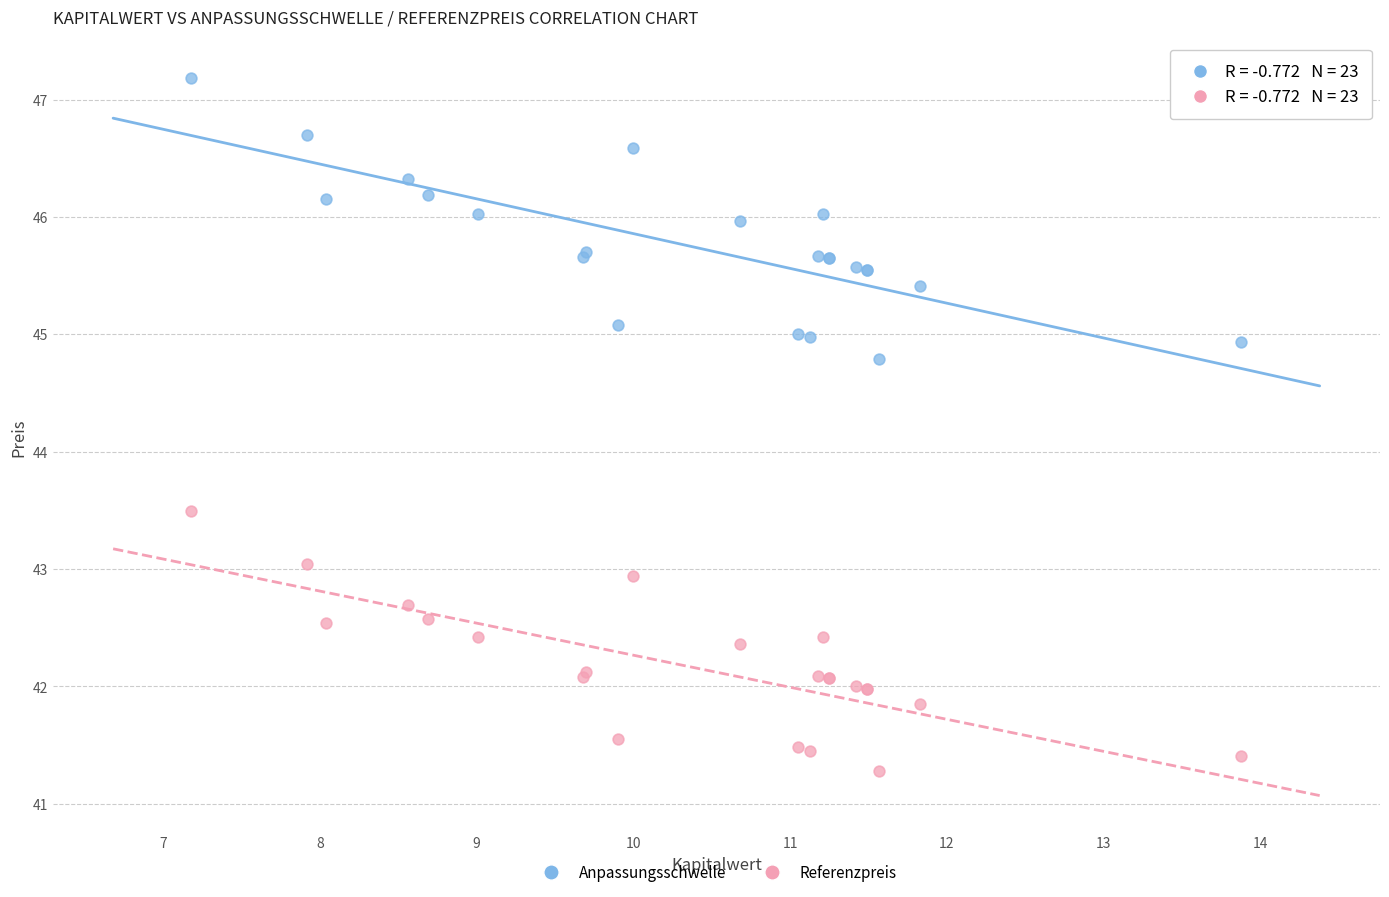

Which series reaches the maximum Y coordinate?

Anpassungsschwelle